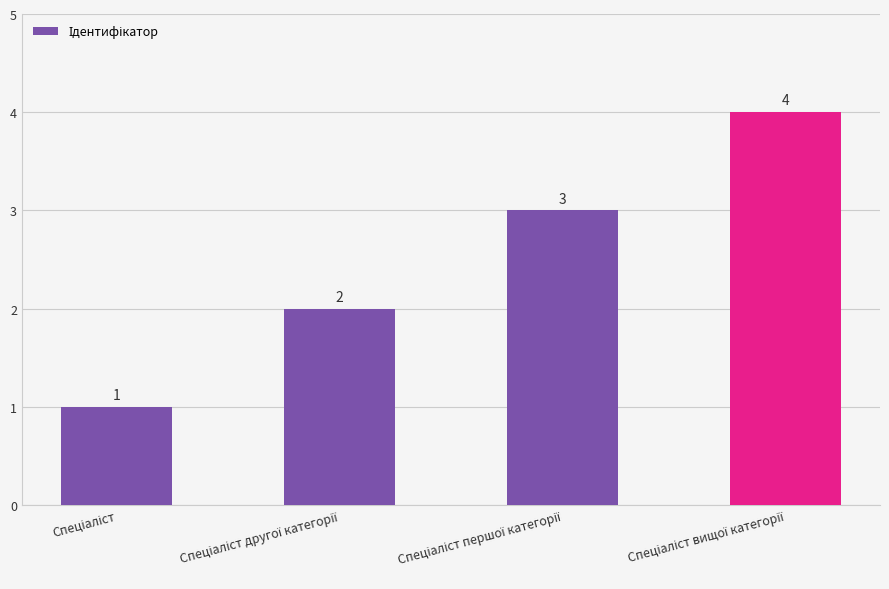

What is the maximum value shown in the chart?

4